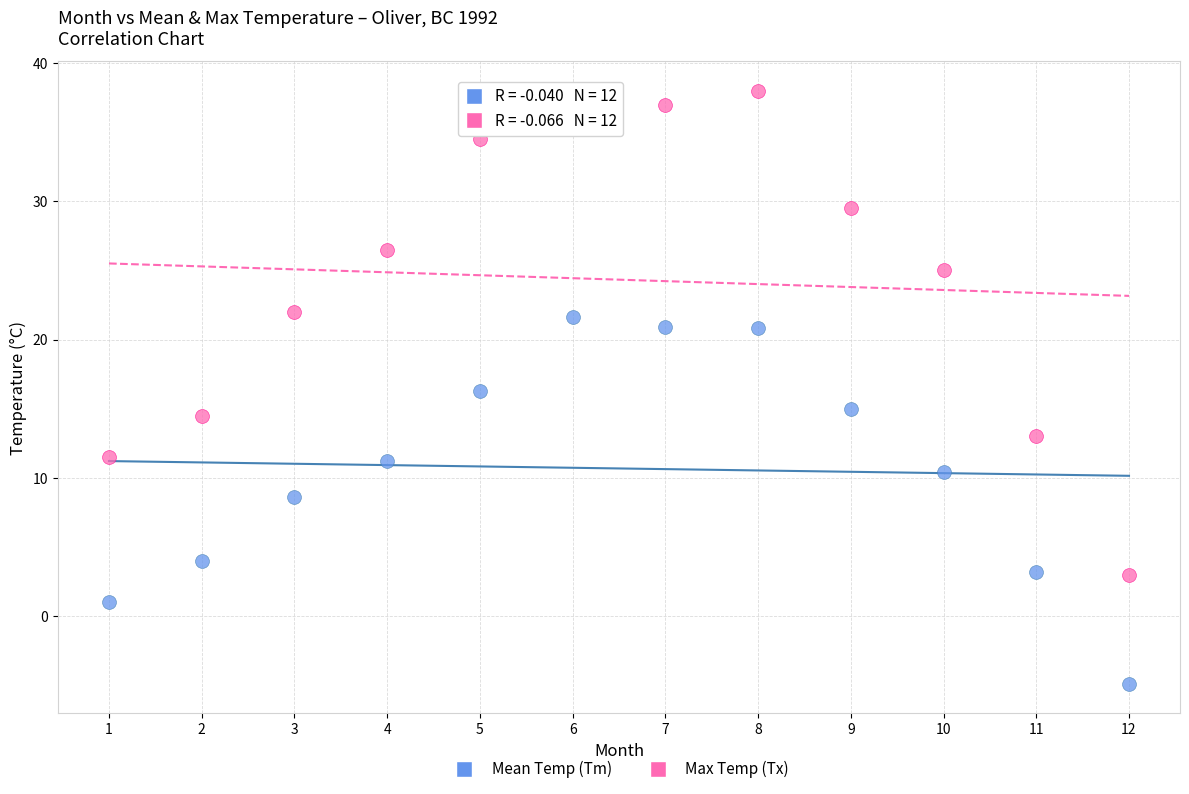

Across all data points, what is the range of X values (max minus min)?

11.0